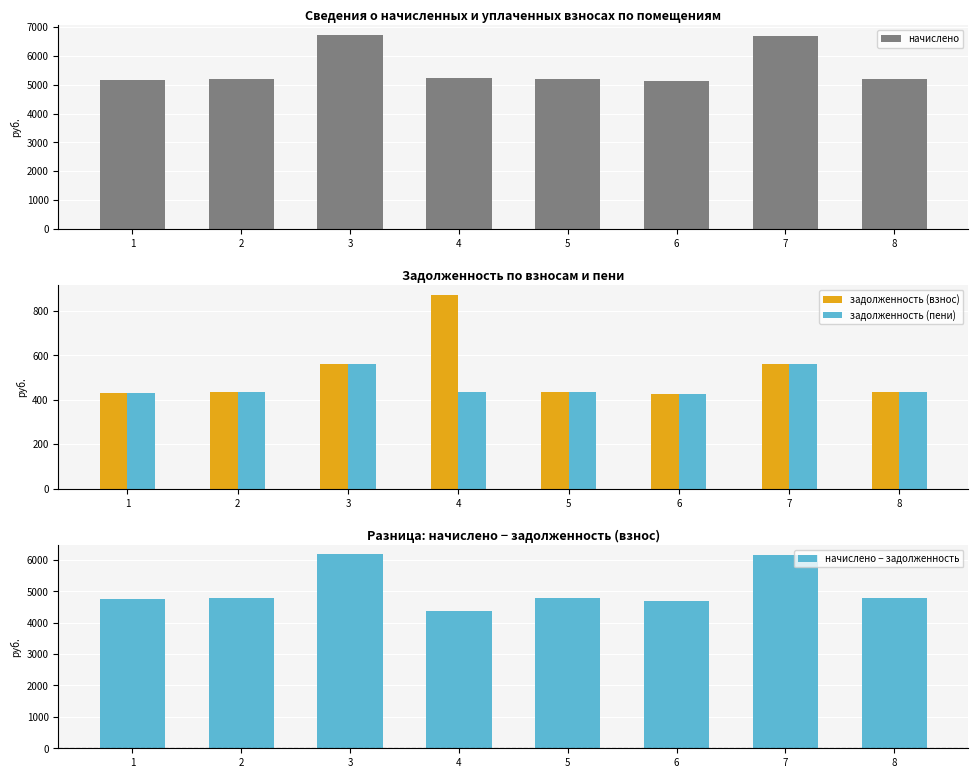

What is the total value across all series at 6?

10652.5